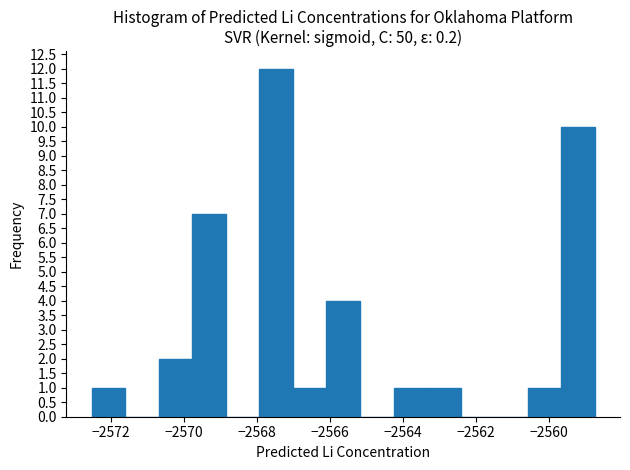

How tall is the bar that spans -2566.2 to -2565.2 on the x-axis? Neither the bar edges nor the heights are printed on the chart, so give them approximately, as read against the axes.

4